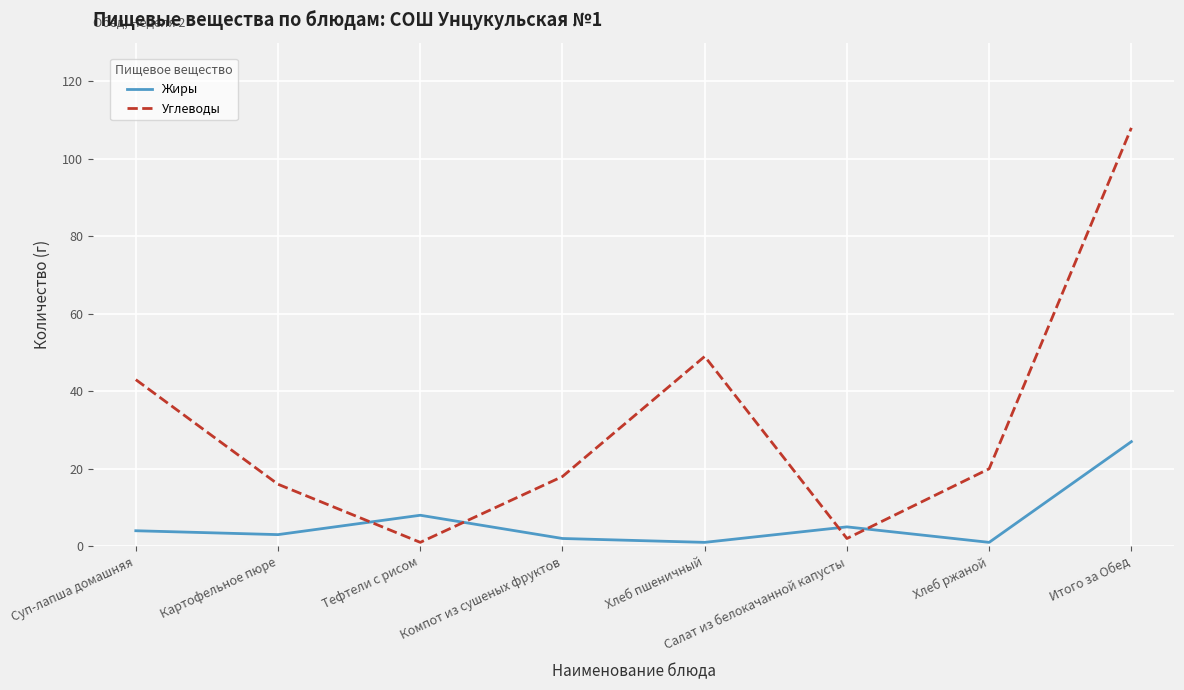

What are all the series names shown in the legend?

Жиры, Углеводы